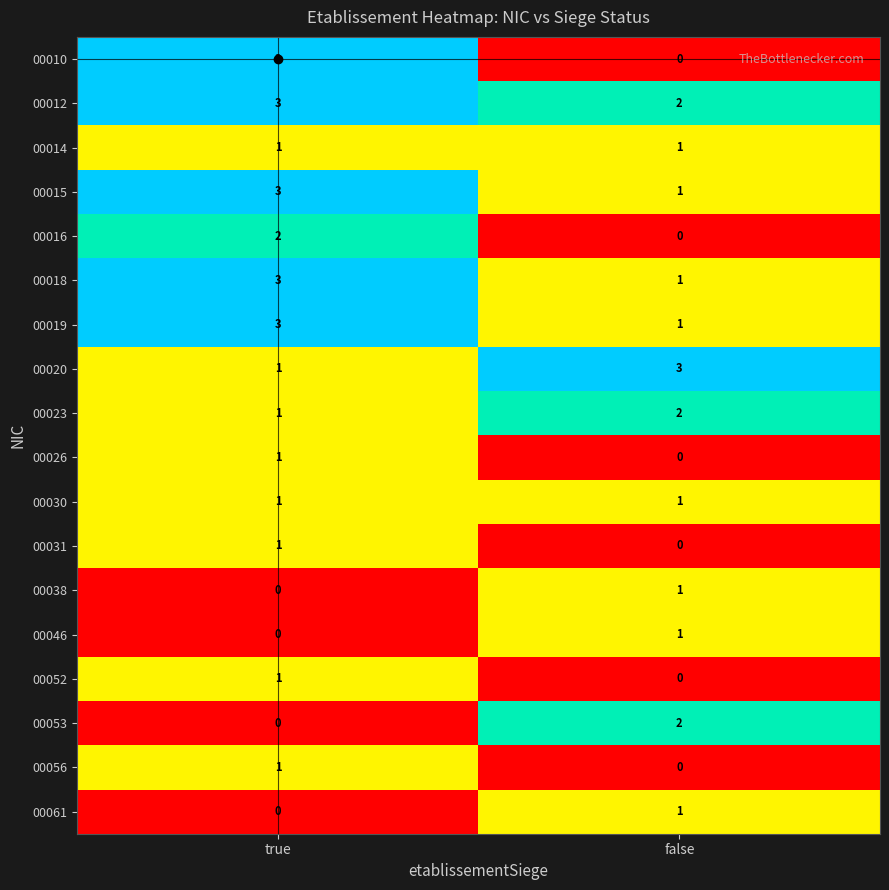

Is it true that 00061 equals -1 at true?

False